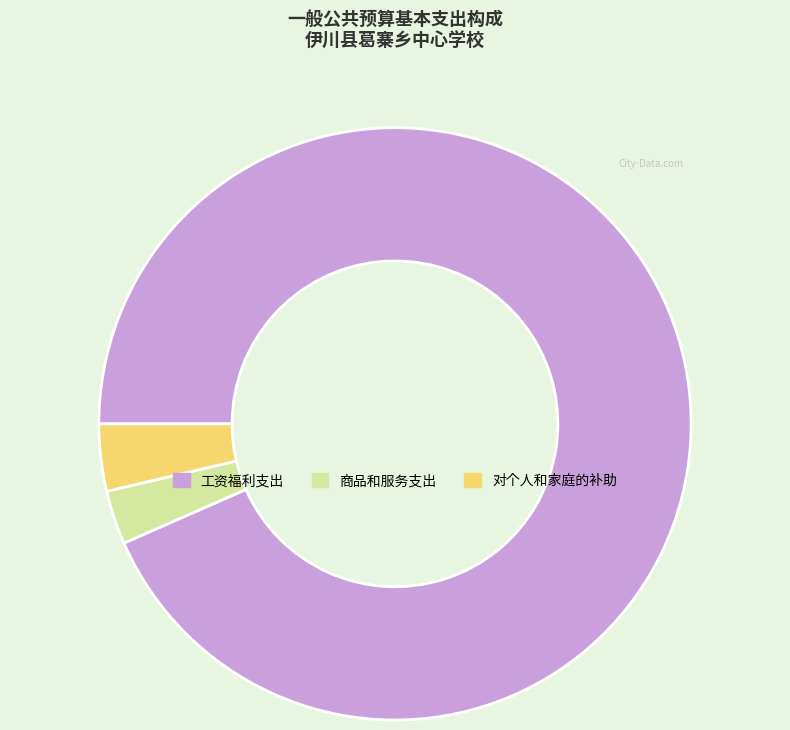

Do 工资福利支出 and 商品和服务支出 together represent more than half of the pie?

Yes